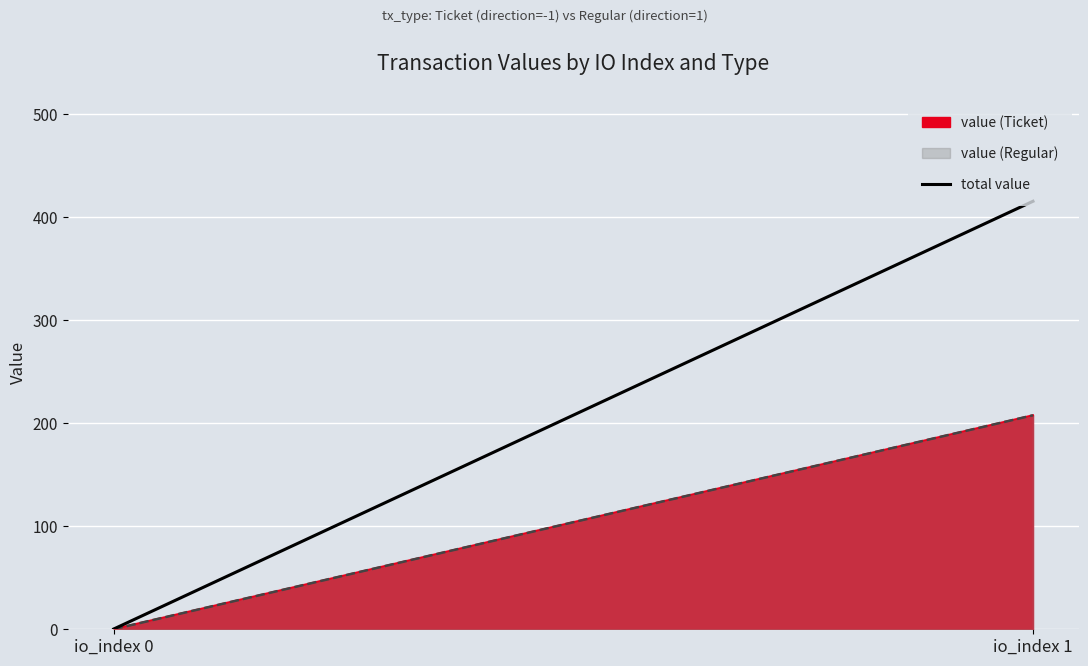

What is the value of the 2nd point from the left?

415.4